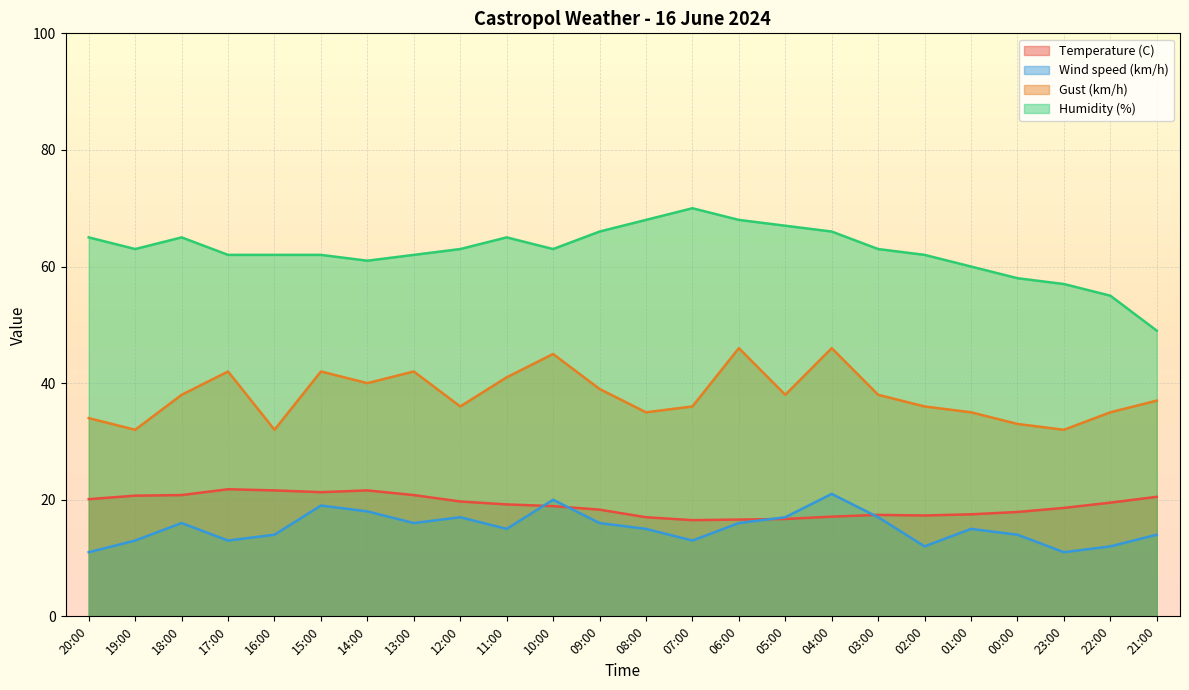

What is the sum of all Temperature (C) values?

457.4